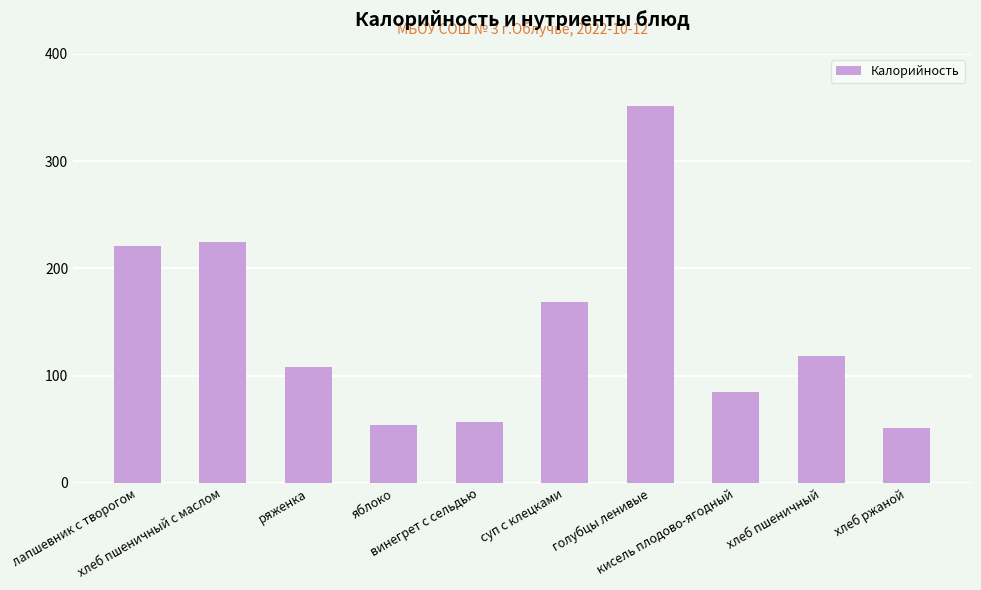

What is the average value?

144